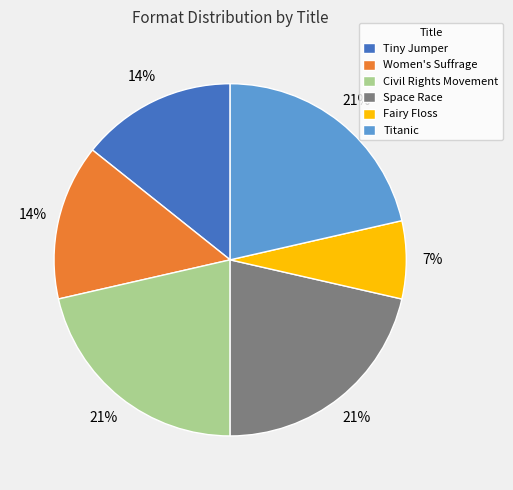

Count the number of slices in the pie.

6